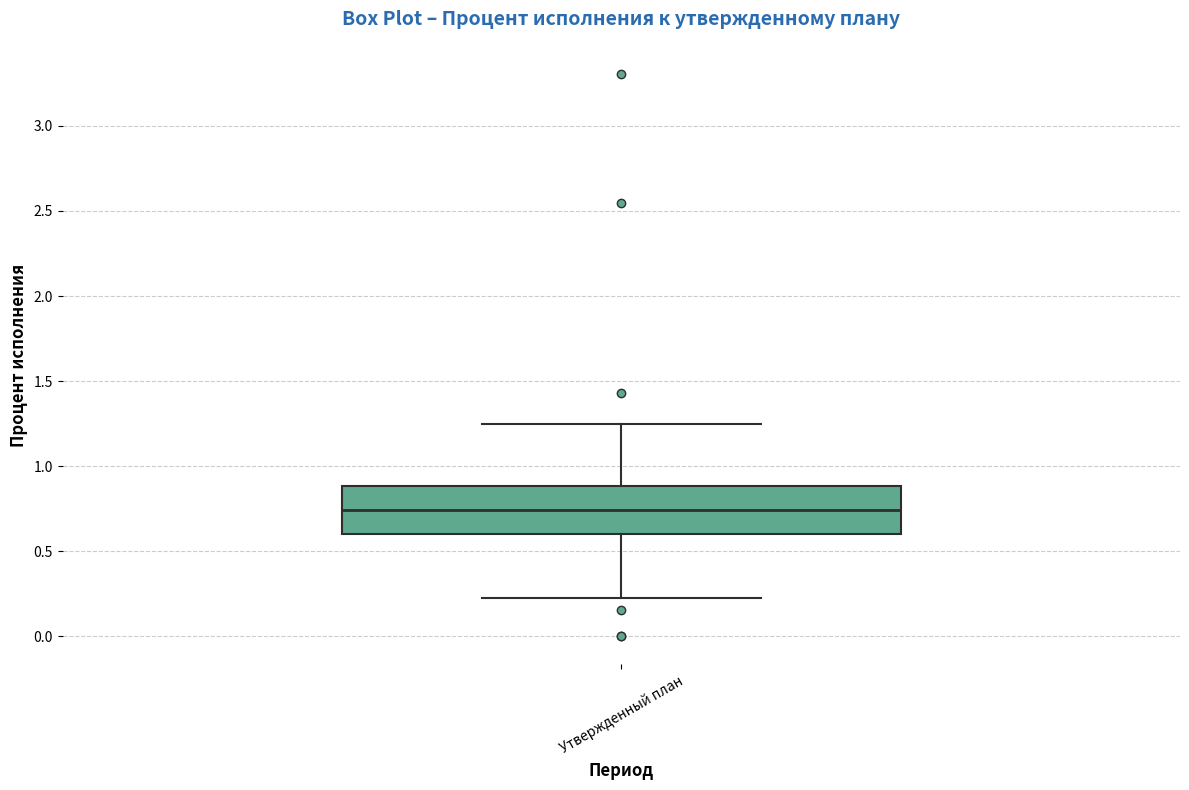

Transcribe this box plot: give where the median line is, the range the box spans, and where the two whiskers end, as read against the y-axis. The values are not printed on the chart, so give them approximately, as read against the axis.

median 0.75, box 0.60 to 0.90, whiskers 0.25 to 1.25